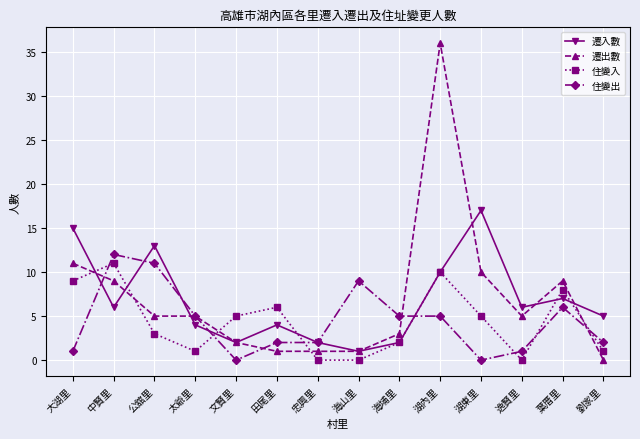

At which label is 住變出 closest to 6?

葉厝里